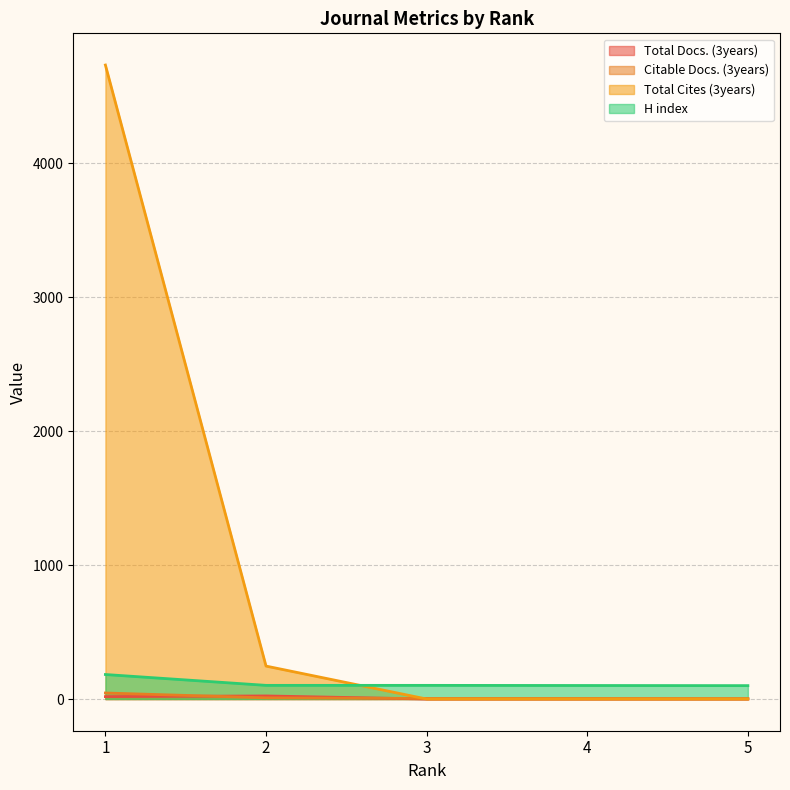

Is the value of H index at 1 greater than the value of Total Docs. (3years) at 1?

Yes